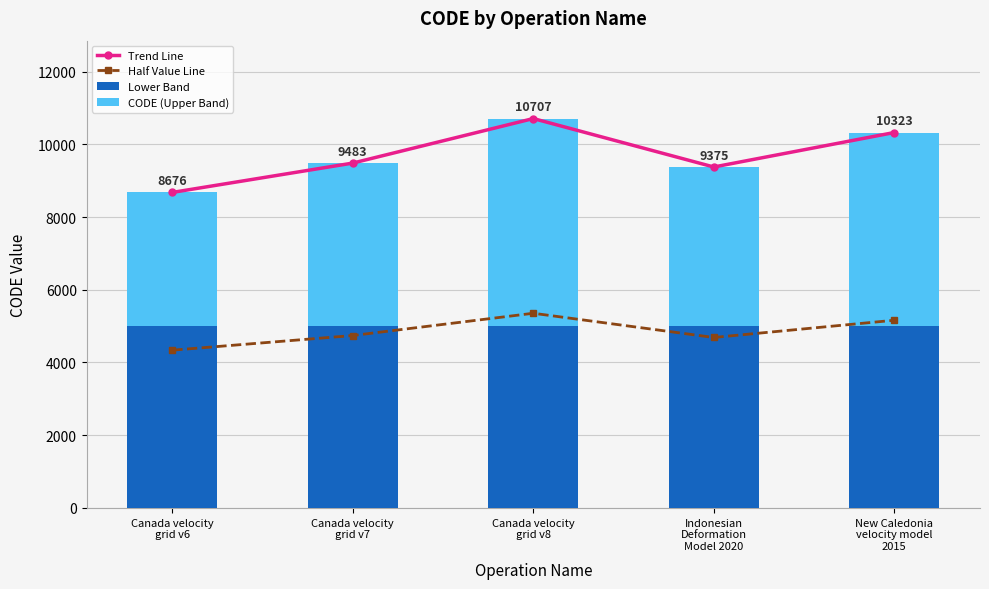

Is it true that Half Value Line equals 4687.5 at Indonesian
Deformation
Model 2020?

True